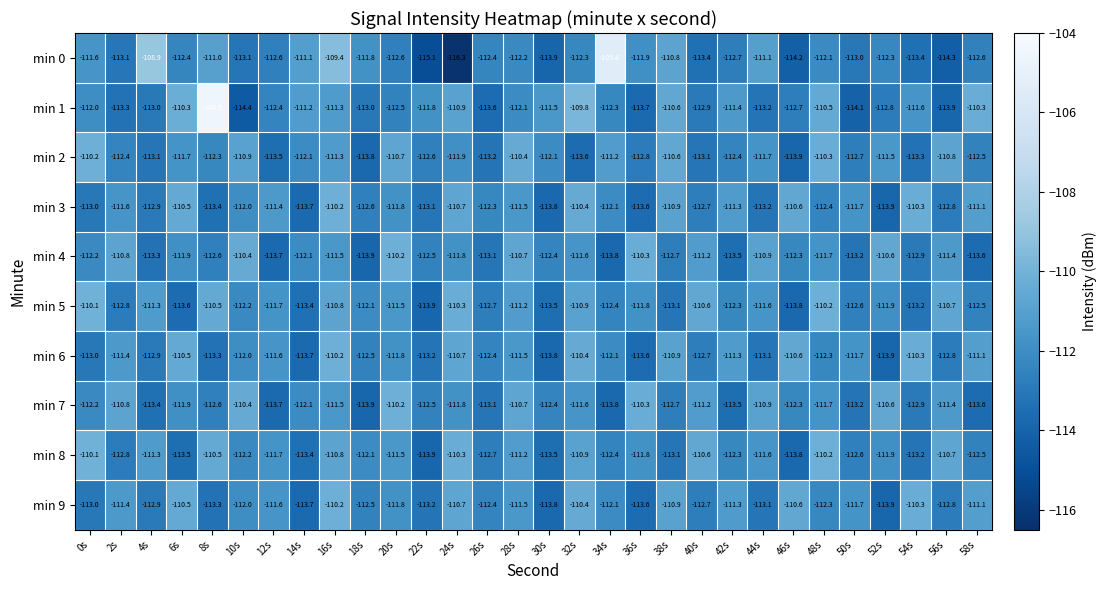

The min 1 series shows -110.6 at 38s. True or false?

True